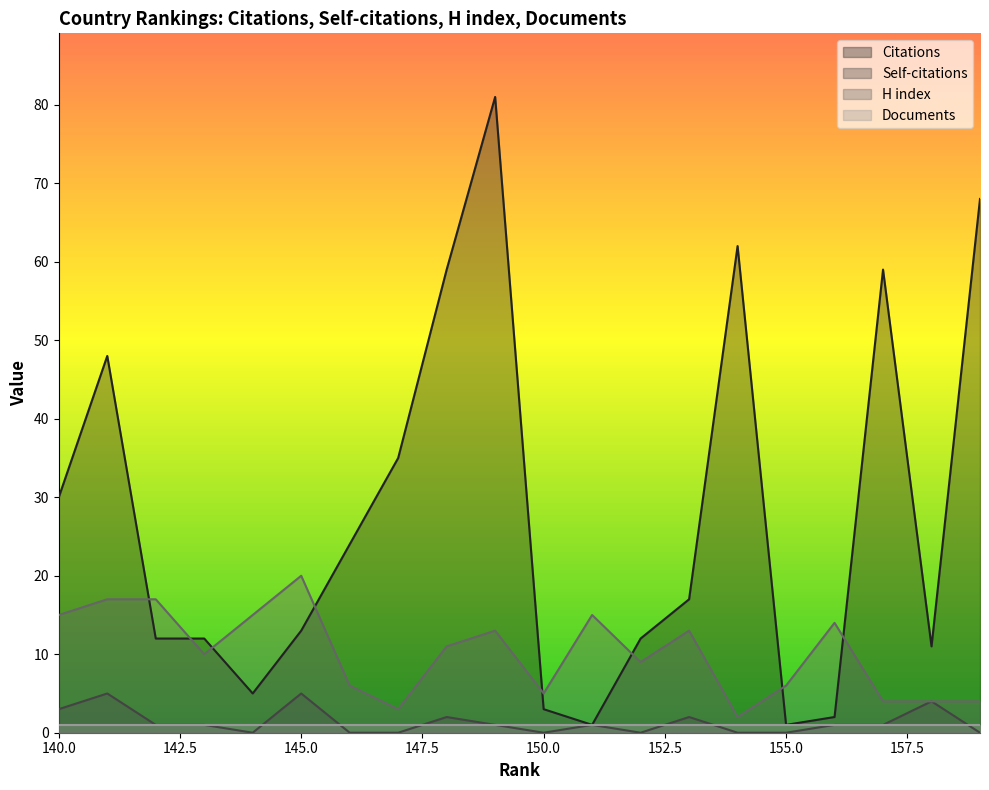

How many lines are shown in the chart?

4